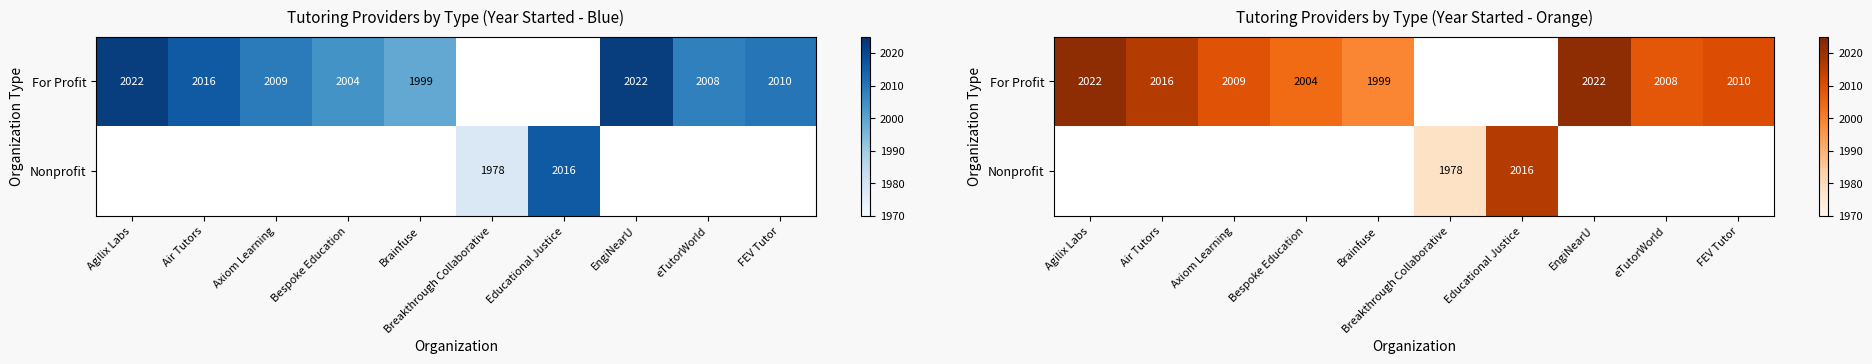

Between eTutorWorld and Educational Justice, which is larger?

Educational Justice